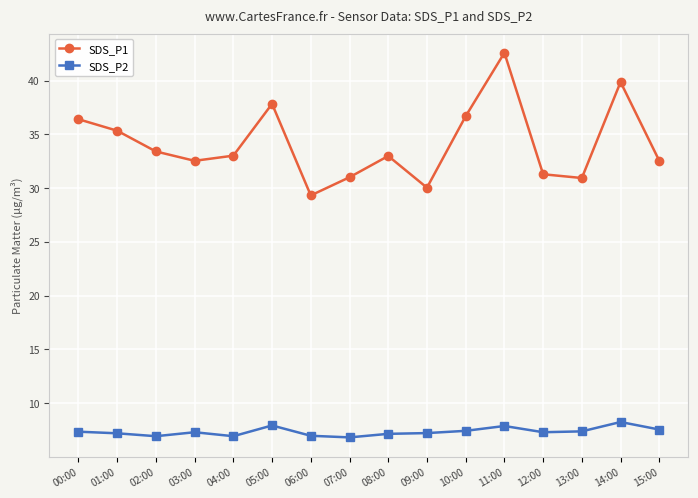

Which series has the largest range (max minus min)?

SDS_P1